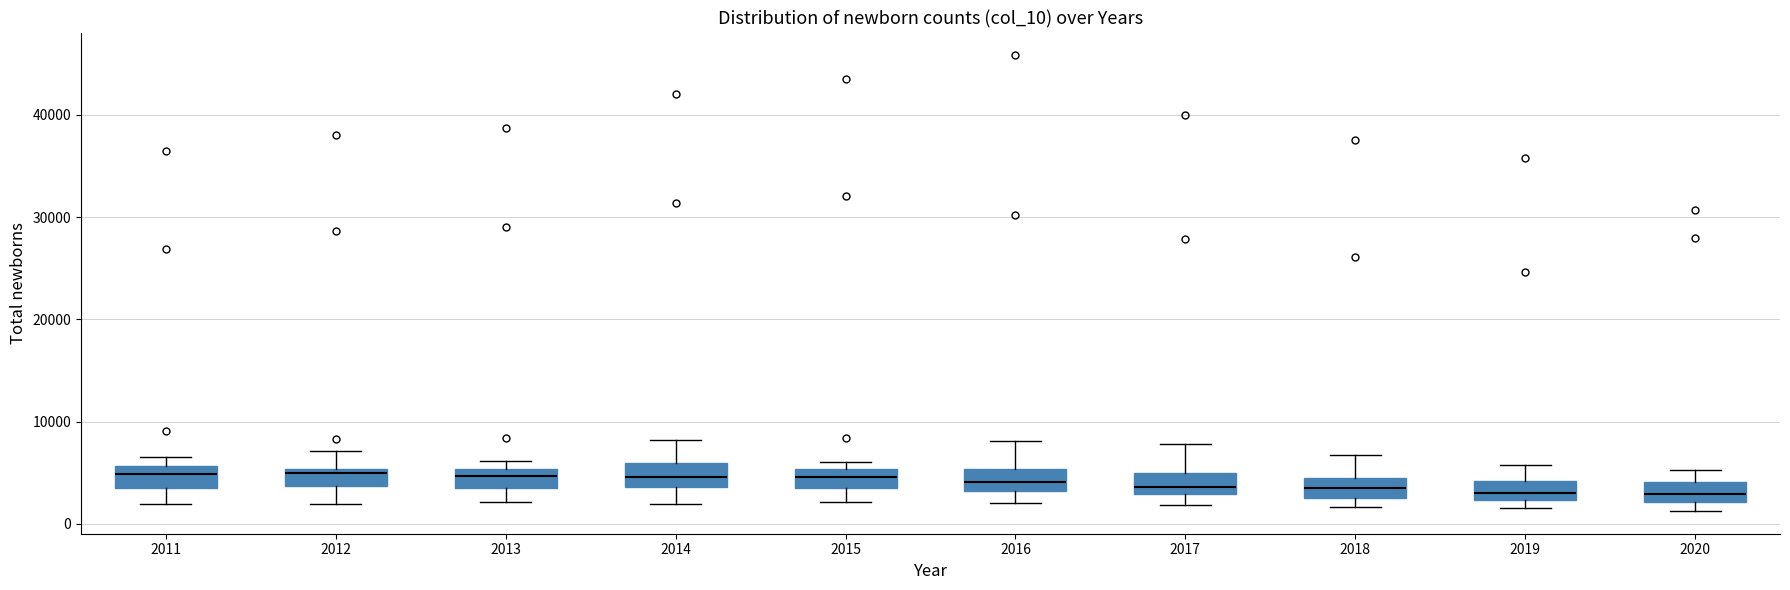

Reading left to right, transcribe this box plot: for each box, give where its median line is, the range the box spans, and where its two whiskers end, as read against the y-axis. The values are not printed on the chart, so give them approximately, as read against the axis.

2011: median 5000, box 3000 to 6000, whiskers 2000 to 6000 (just above the box's upper edge)
2012: median 5000 (just below the box's upper edge), box 4000 to 5000, whiskers 2000 to 7000
2013: median 5000 (inside the box), box 3000 to 5000, whiskers 2000 to 6000
2014: median 5000, box 4000 to 6000, whiskers 2000 to 8000
2015: median 5000 (inside the box), box 4000 to 5000, whiskers 2000 to 6000
2016: median 4000, box 3000 to 5000, whiskers 2000 to 8000
2017: median 4000, box 3000 to 5000, whiskers 2000 to 8000
2018: median 3000 (inside the box), box 3000 to 4000, whiskers 2000 to 7000
2019: median 3000, box 2000 to 4000, whiskers 2000 (just below the box's lower edge) to 6000
2020: median 3000, box 2000 to 4000, whiskers 1000 to 5000